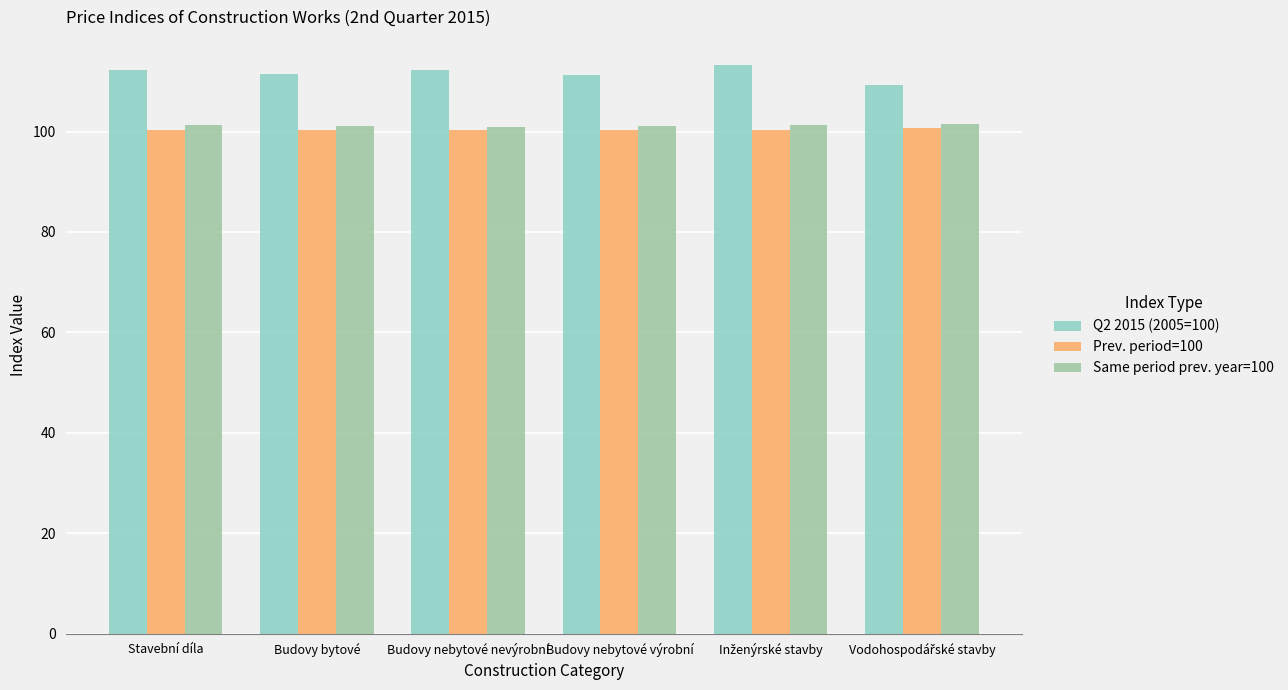

What is the label of the 4th bar from the left?

Budovy nebytové výrobní